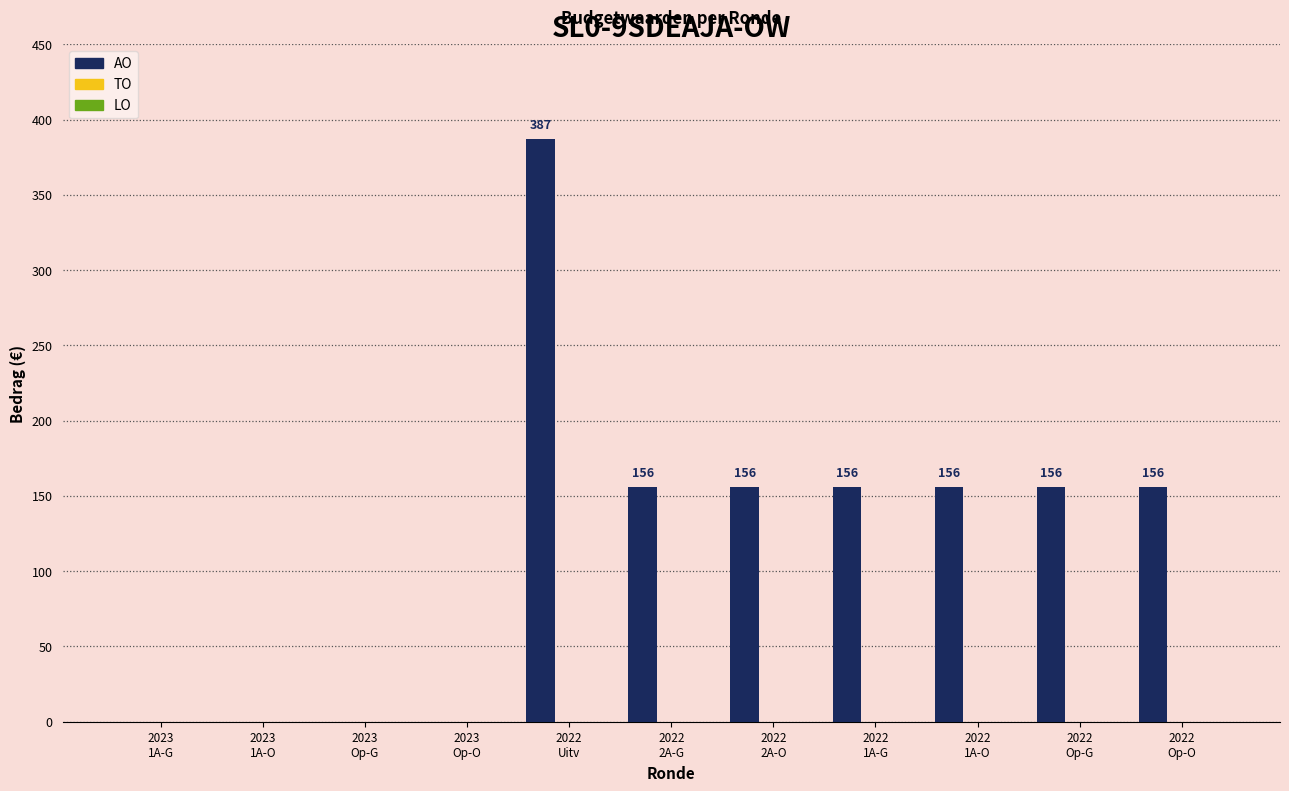

What is the sum of all values?

1323